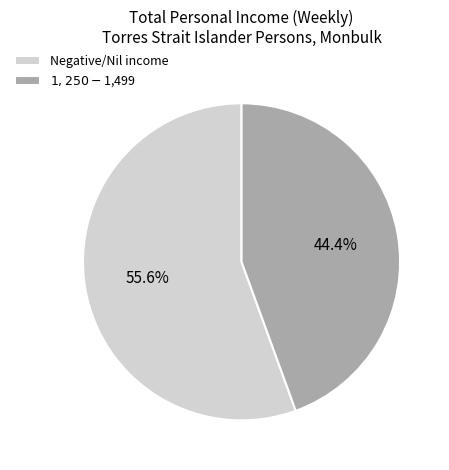

Which slice is the largest?

Negative/Nil income